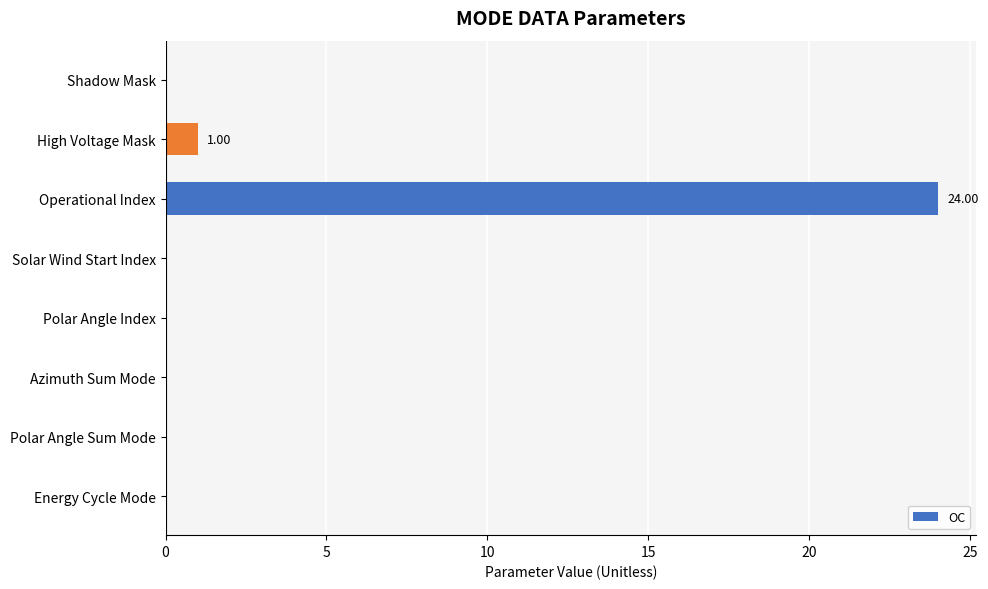

Where is the data nearest to the value 12?

High Voltage Mask